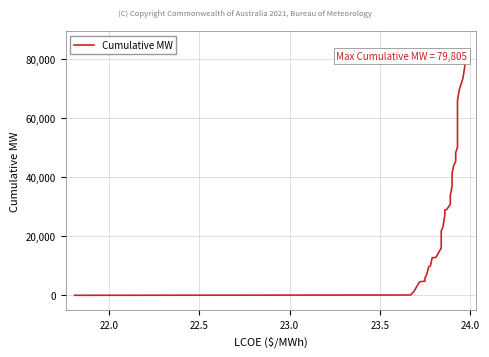

How many lines are shown in the chart?

1